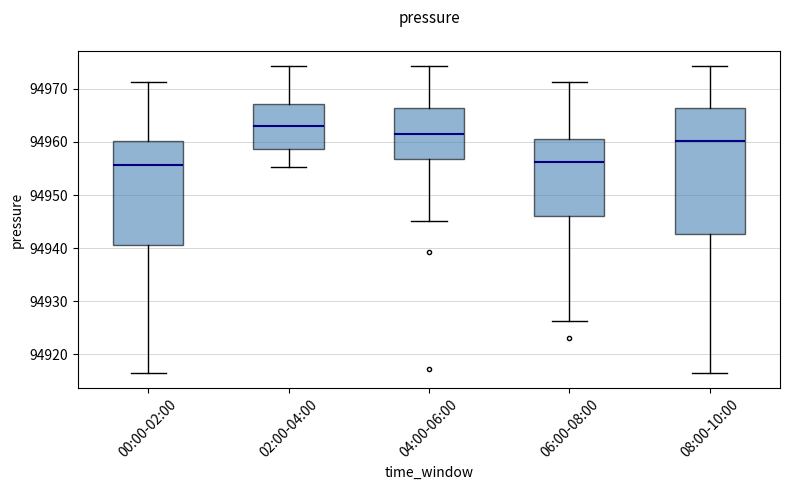

Reading left to right, transcribe this box plot: for each box, give where its median line is, the range the box spans, and where its two whiskers end, as read against the y-axis. The values are not printed on the chart, so give them approximately, as read against the axis.

00:00-02:00: median 94956, box 94941 to 94960, whiskers 94917 to 94971
02:00-04:00: median 94963, box 94959 to 94967, whiskers 94955 to 94974
04:00-06:00: median 94961, box 94957 to 94966, whiskers 94945 to 94974
06:00-08:00: median 94956, box 94946 to 94961, whiskers 94926 to 94971
08:00-10:00: median 94960, box 94943 to 94966, whiskers 94917 to 94974